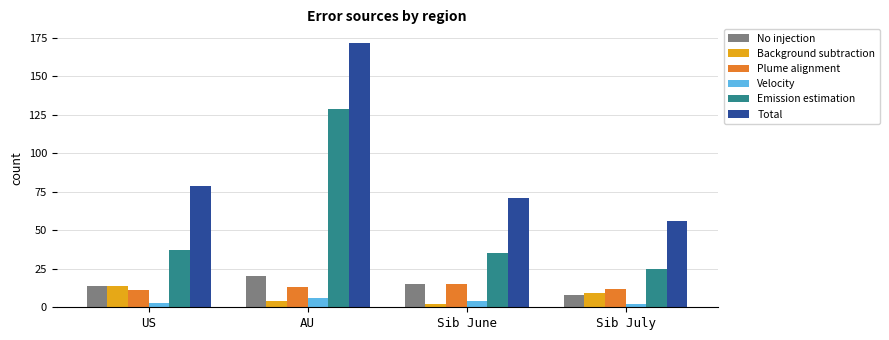

What is the sum of all Background subtraction values?

29